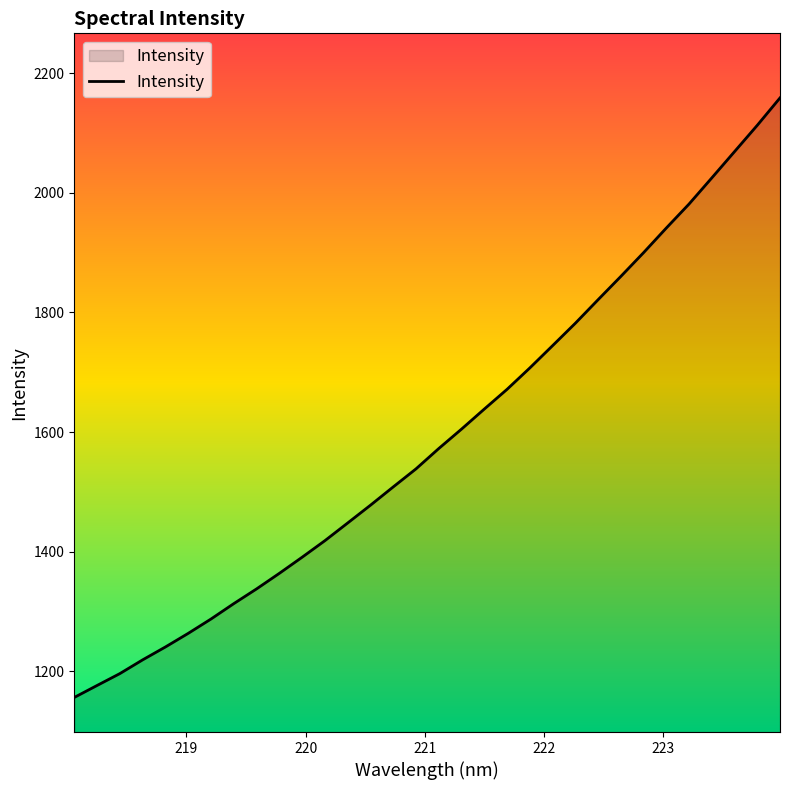

What is the difference between the maximum and minimum values?

1002.0